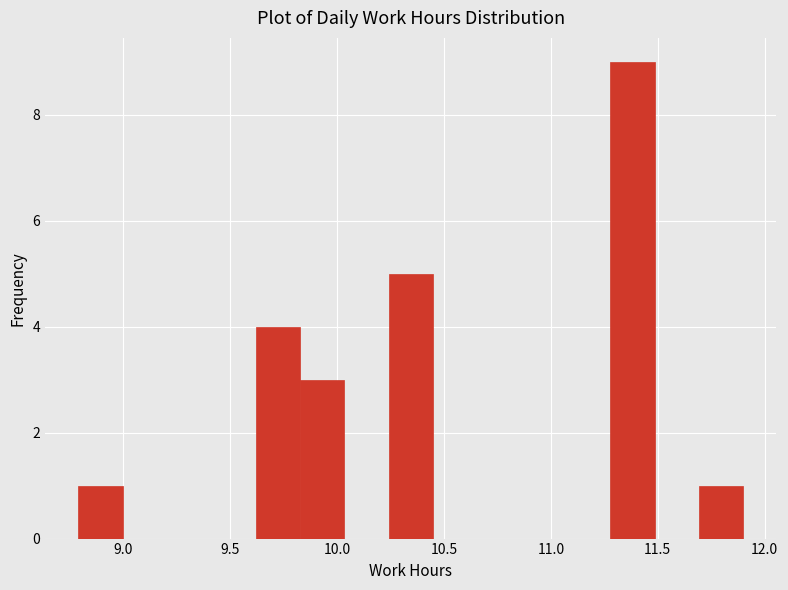

How tall is the bar that spans 8.80 to 9.00 on the x-axis? Neither the bar edges nor the heights are printed on the chart, so give them approximately, as read against the axes.

1